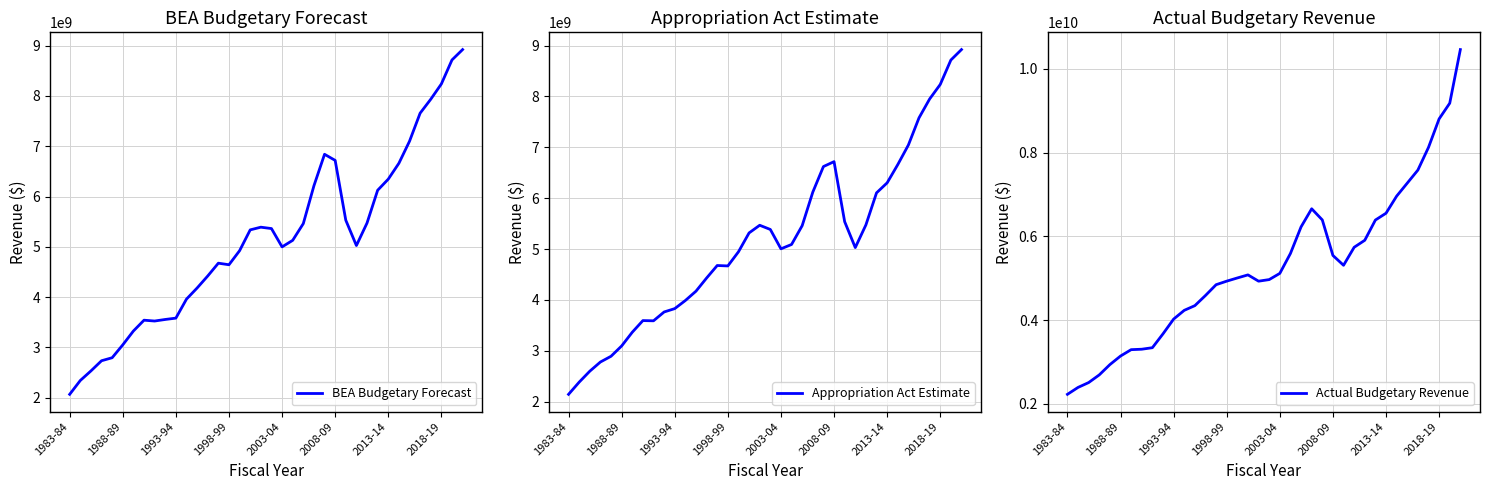

What is the maximum value for BEA Budgetary Forecast?

8922828000